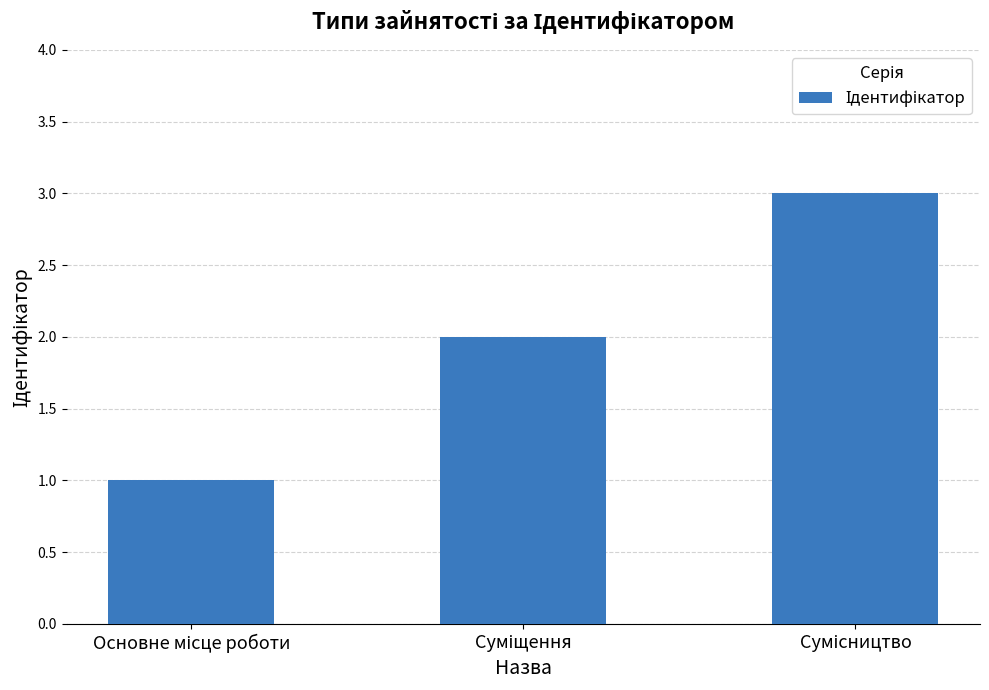

What is the sum of all values?

6